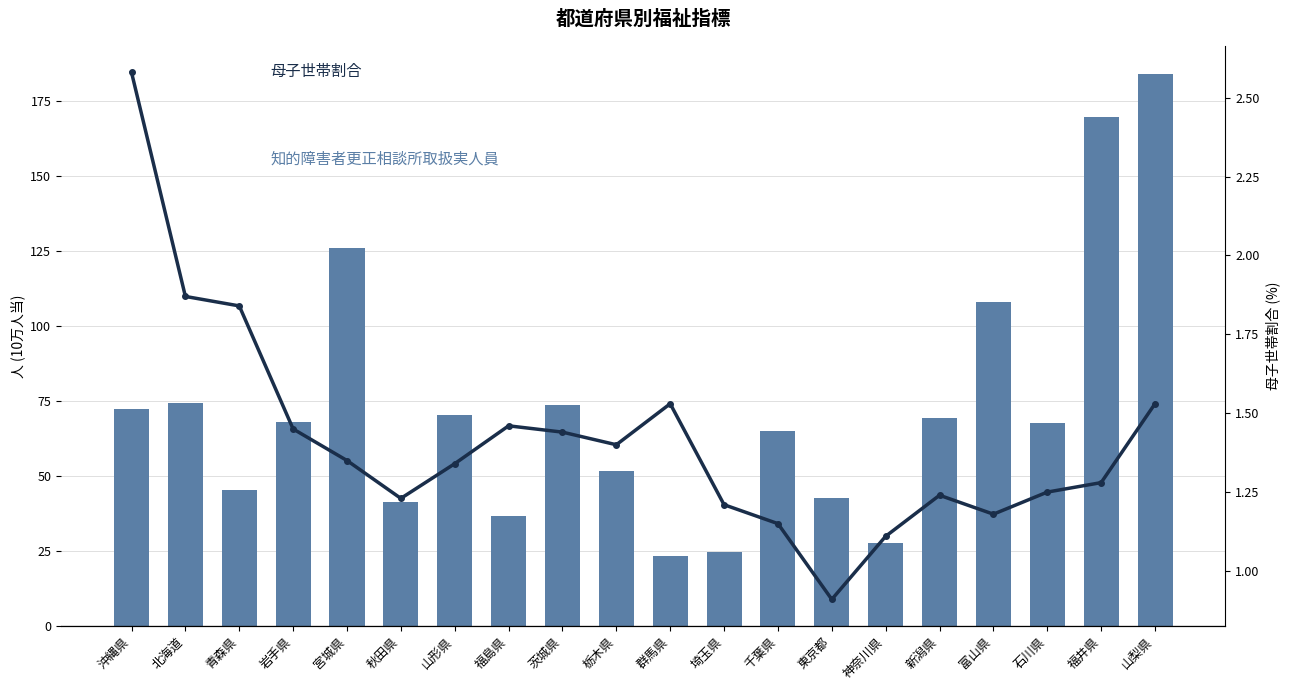

Is the value of 知的障害者更正相談所取扱実人員 at 山梨県 greater than the value of 母子世帯割合 at 宮城県?

Yes